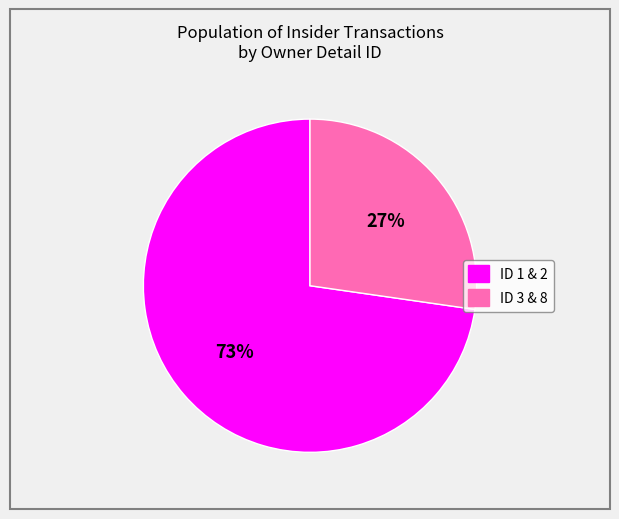

How many slices are in this pie chart?

2